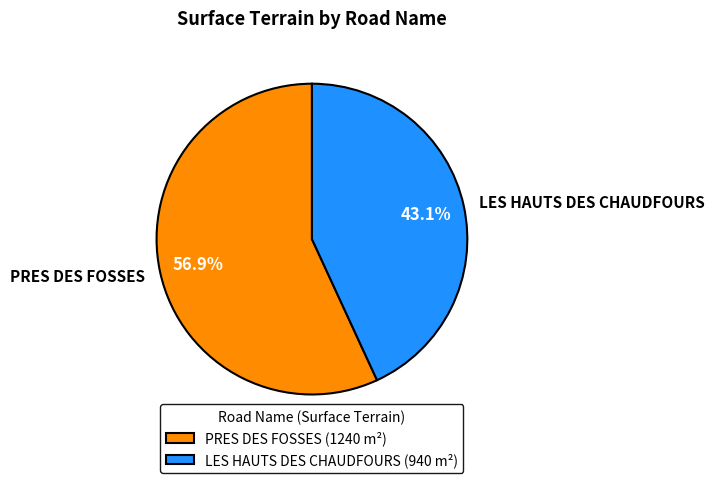

Is the sum of PRES DES FOSSES and LES HAUTS DES CHAUDFOURS greater than half?

Yes